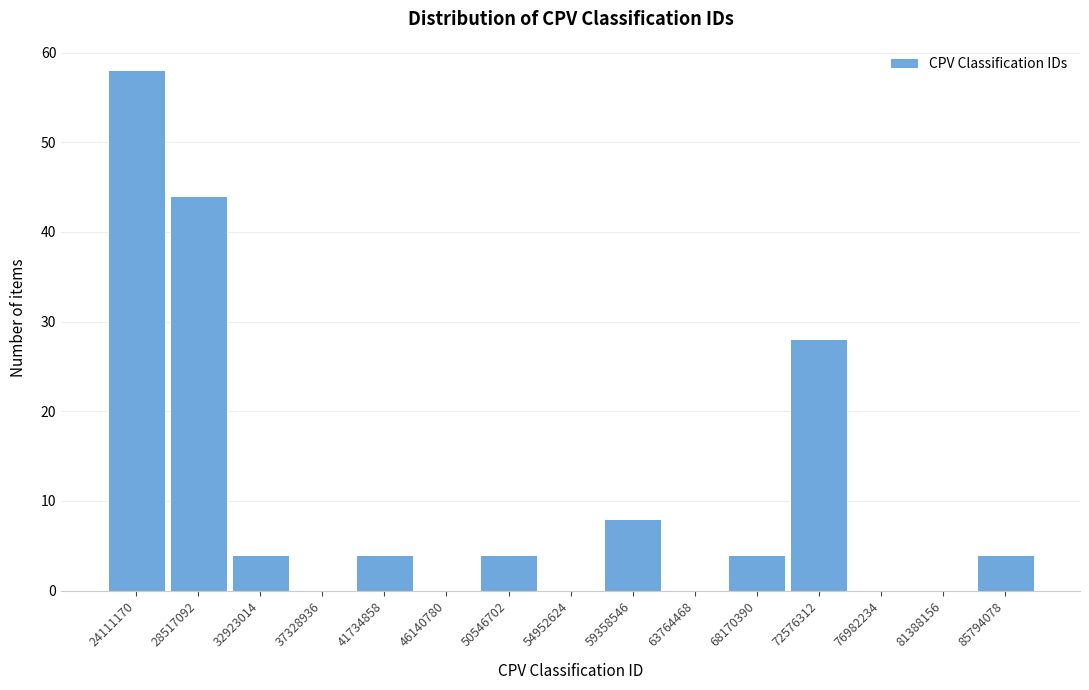

Reading left to right, what are all the values shown in this chart?

24111170=58	28517092=44	32923014=4	37328936=0	41734858=4	46140780=0	50546702=4	54952624=0	59358546=8	63764468=0	68170390=4	72576312=28	76982234=0	81388156=0	85794078=4